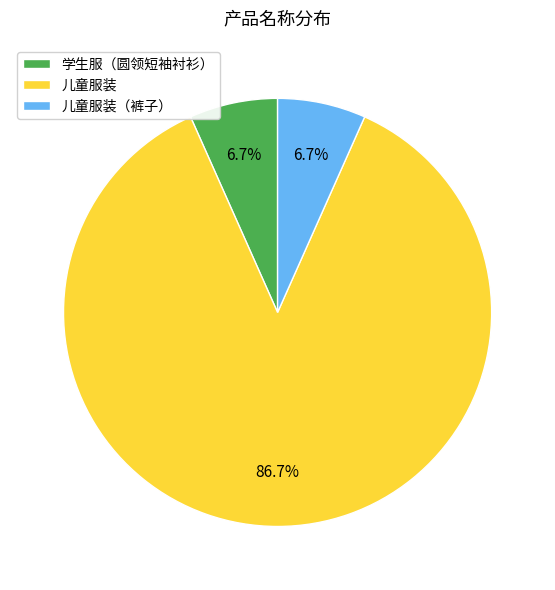

What is the ratio of the value at 儿童服装（裤子） to the value at 儿童服装?

0.1